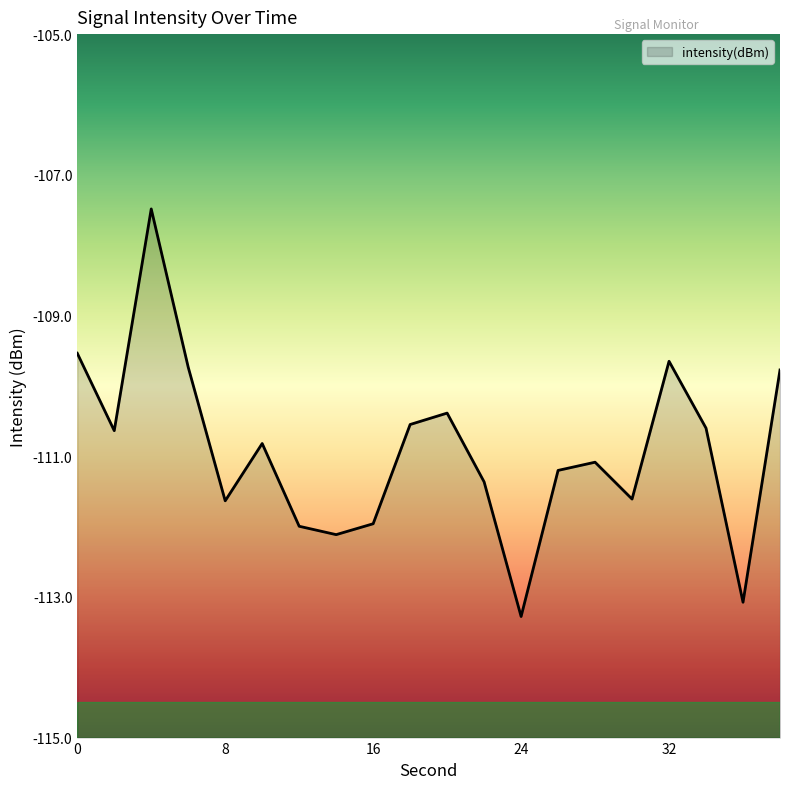

What is the sum of the values at 2 and 16?

-222.6